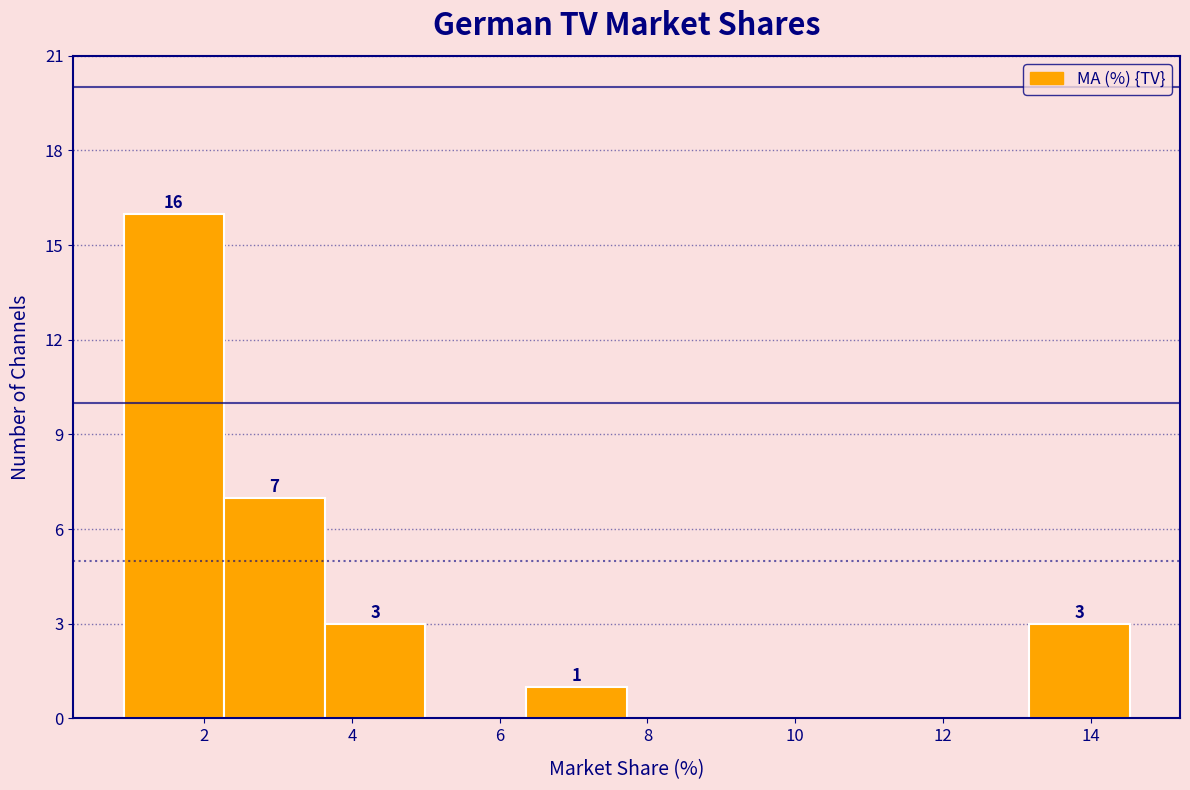

Which range on the x-axis has the tallest bar?

1.0 to 2.2